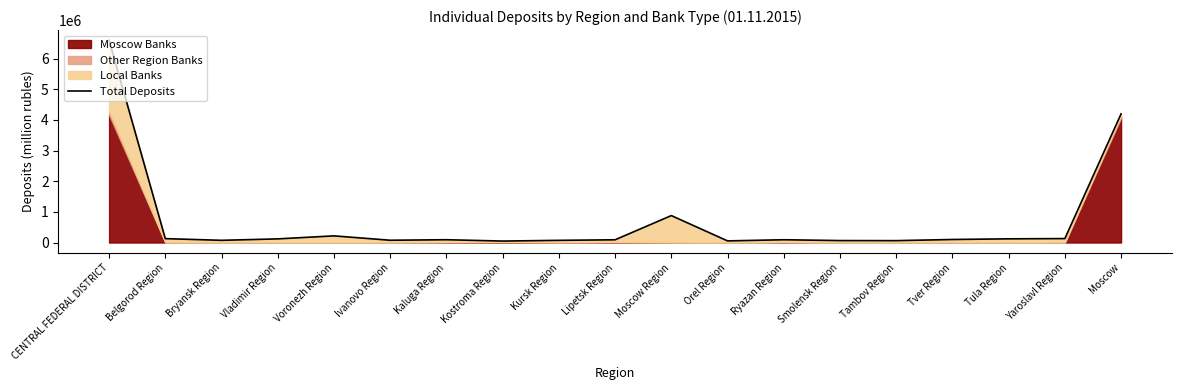

Is it true that the value at Ivanovo Region is 120609?

False